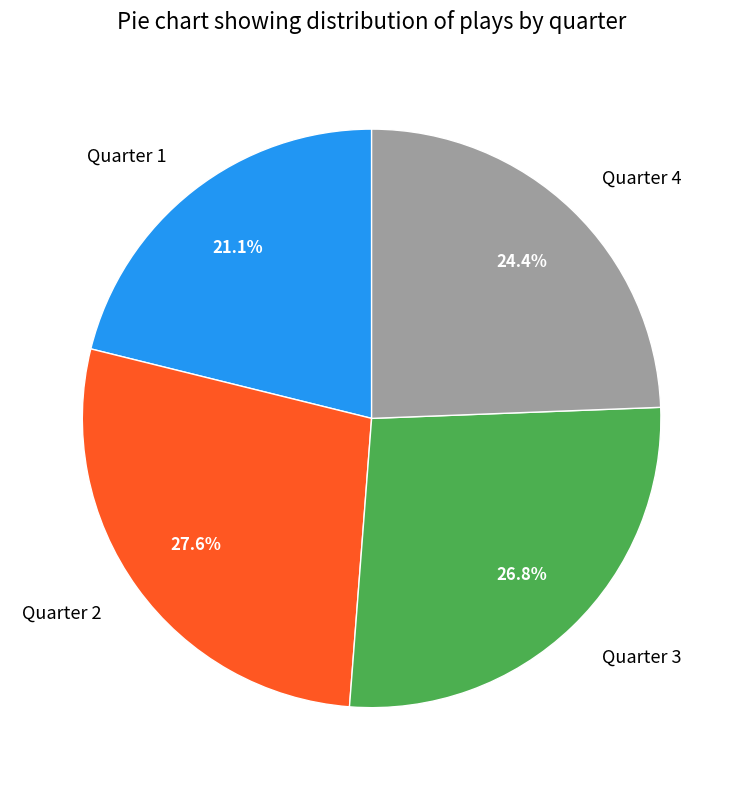

Do Quarter 4 and Quarter 2 together represent more than half of the pie?

Yes